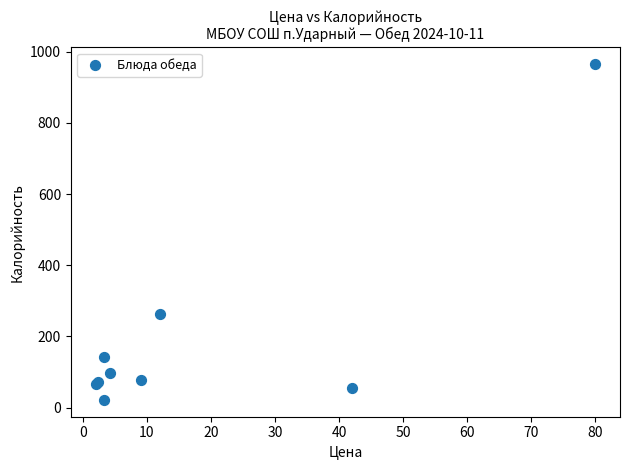

What Y value in the scatter plot is closest to 493?

263.8